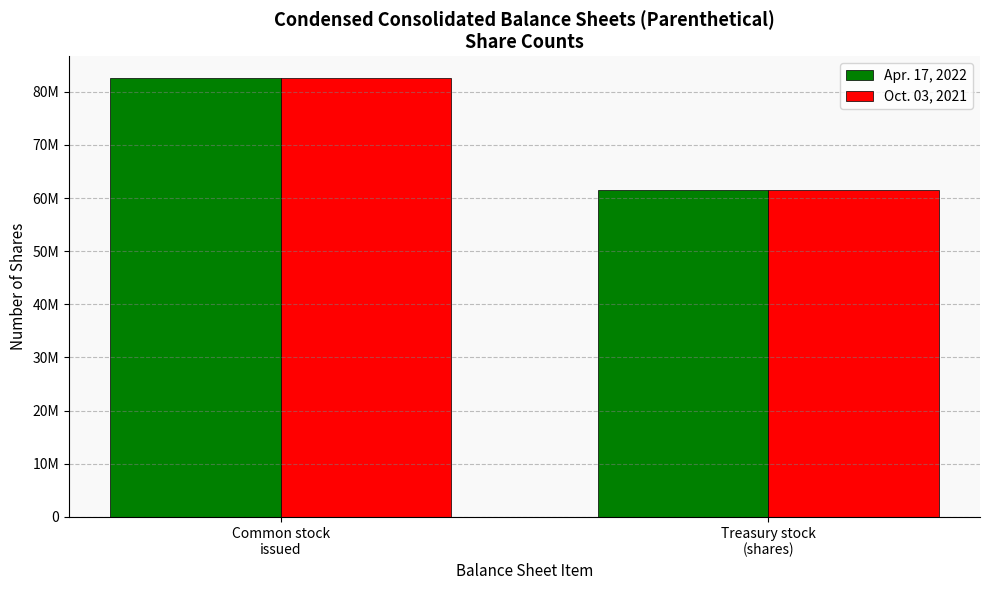

The Apr. 17, 2022 series shows 26242053 at Treasury stock
(shares). True or false?

False